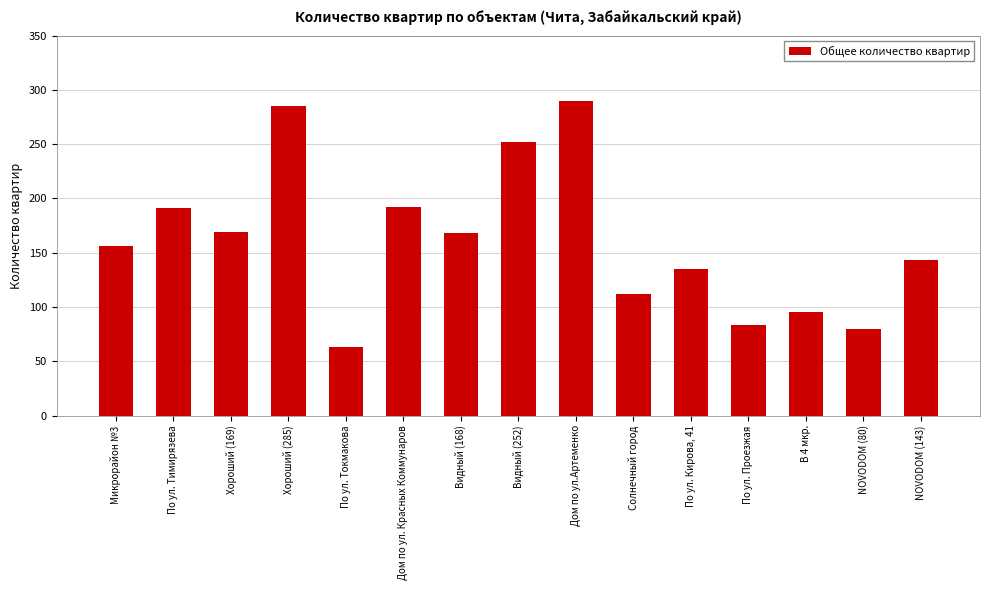

What is the label of the 5th bar from the left?

По ул. Токмакова